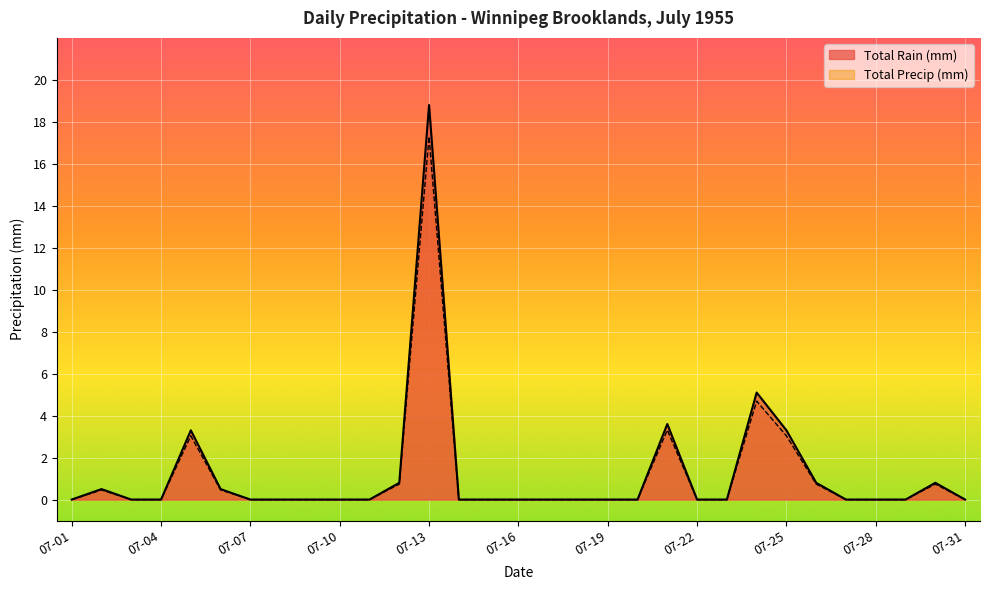

True or false: Total Precip (mm) and Total Rain (mm) cross at least once.

False